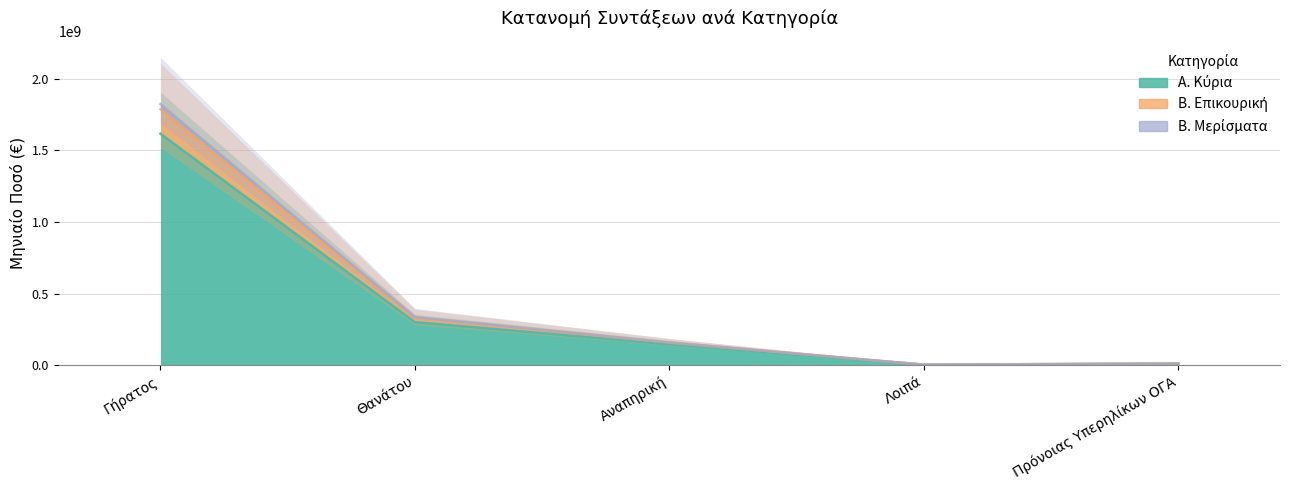

In Β. Επικουρική, how many points are lower than both neighbors (excluding endpoints)?

1